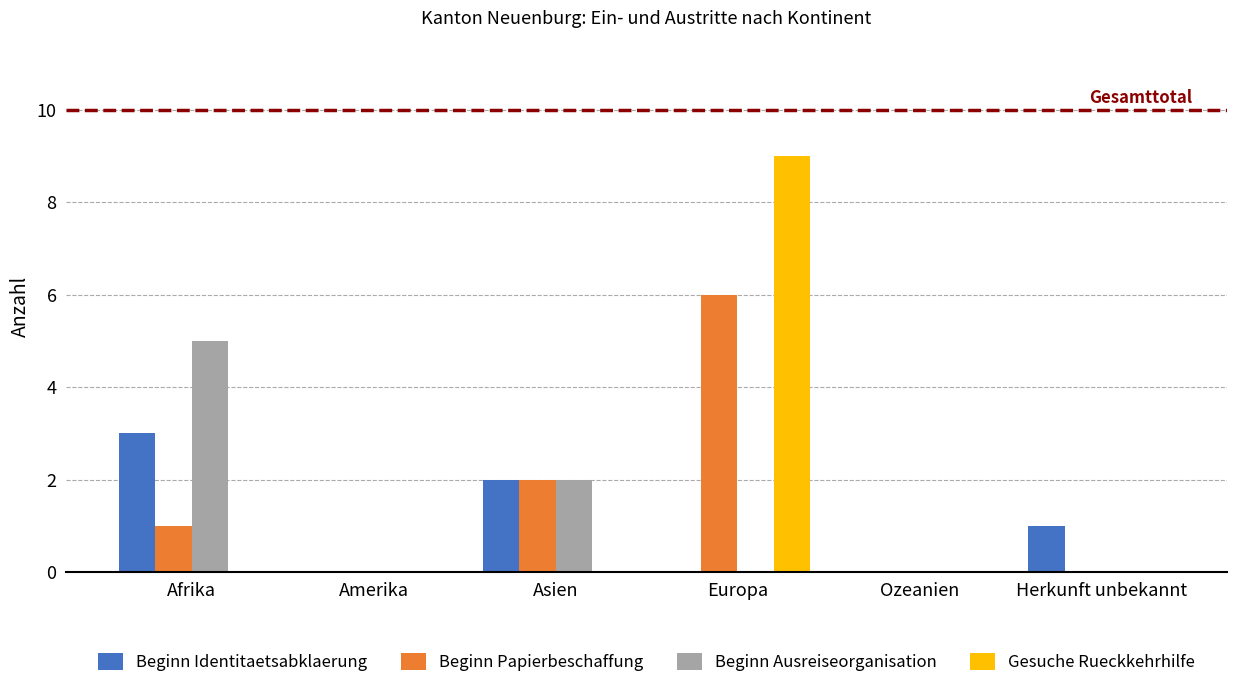

What is the total value across all series at Europa?

15